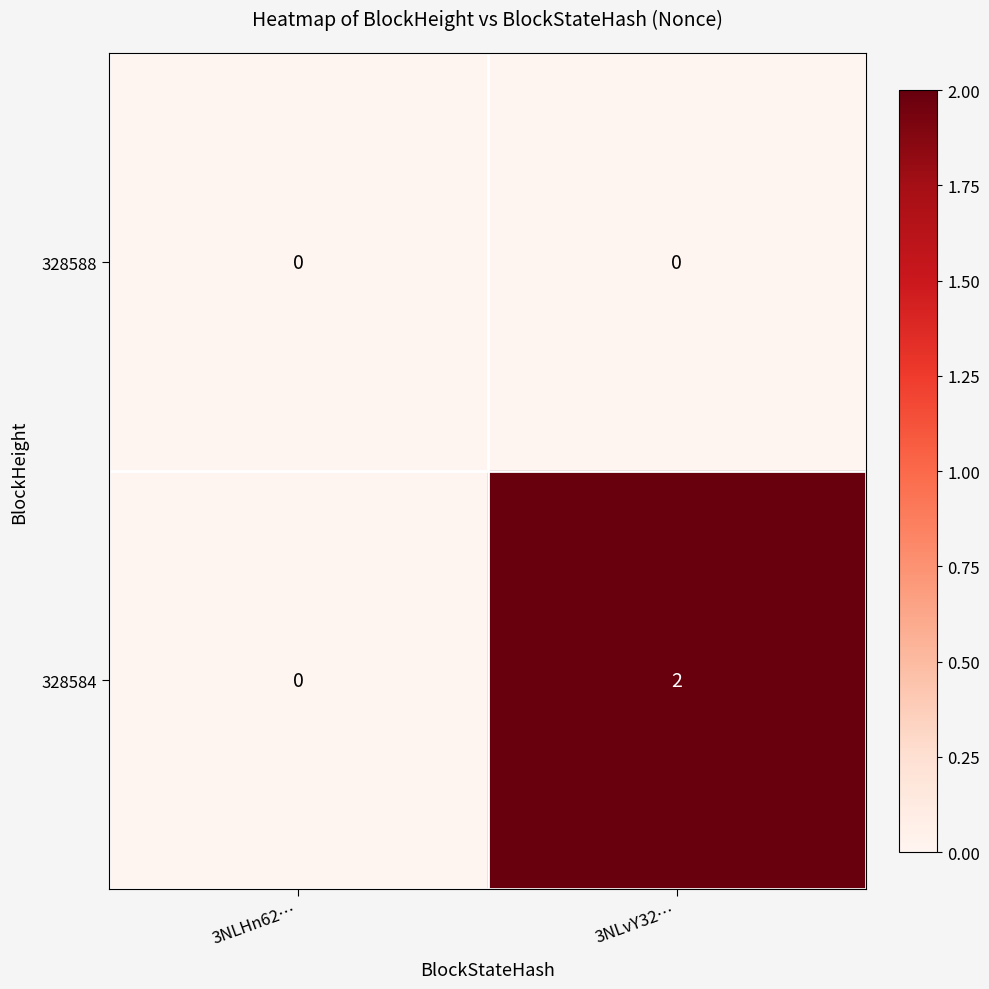

True or false: 328584 has a value of 1 at 3NLHn62….

False